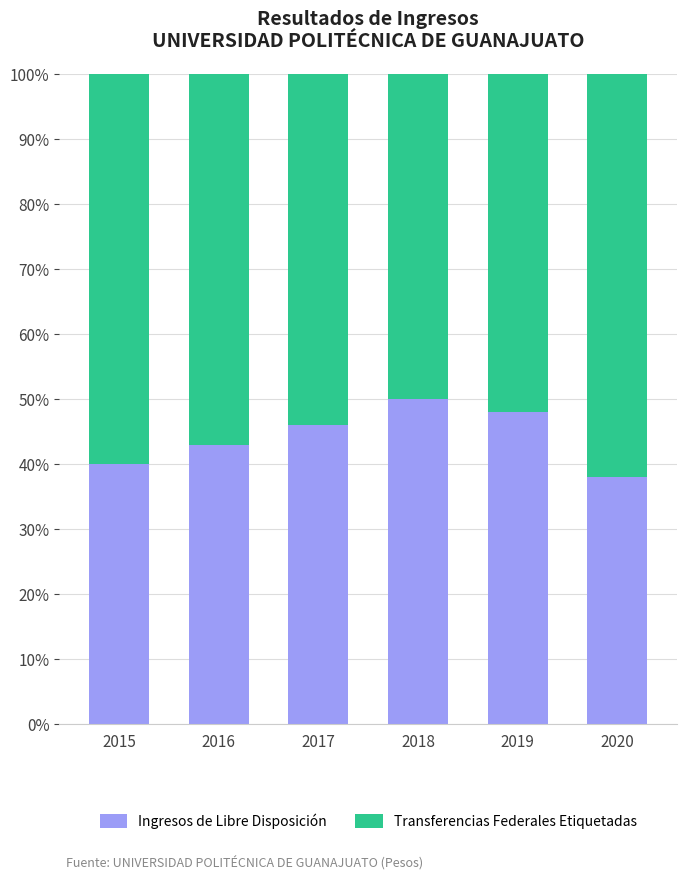

At which label does Ingresos de Libre Disposición reach its peak?

2018